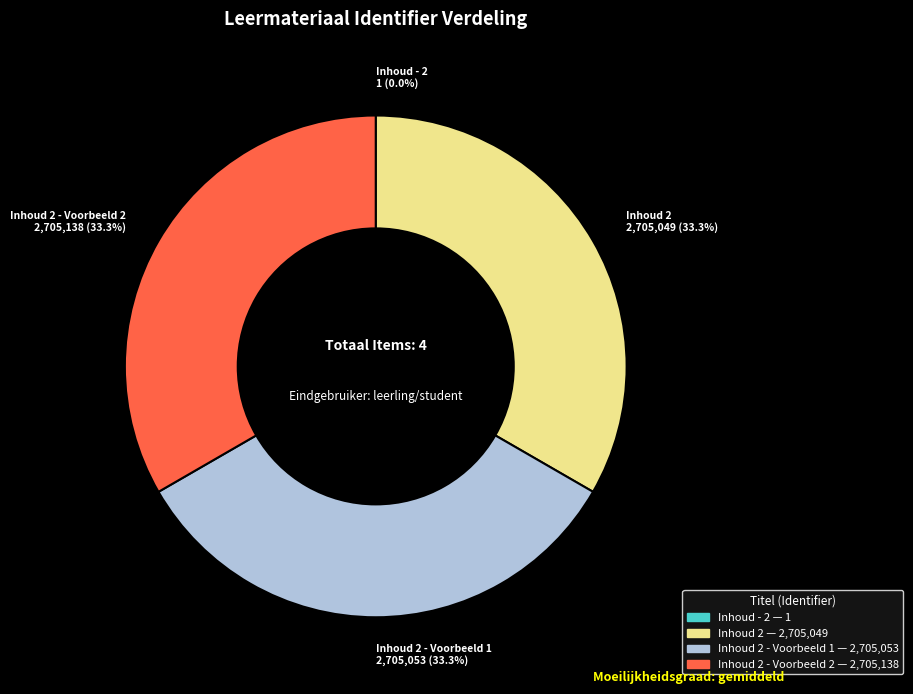

Is there a majority slice in this chart?

No